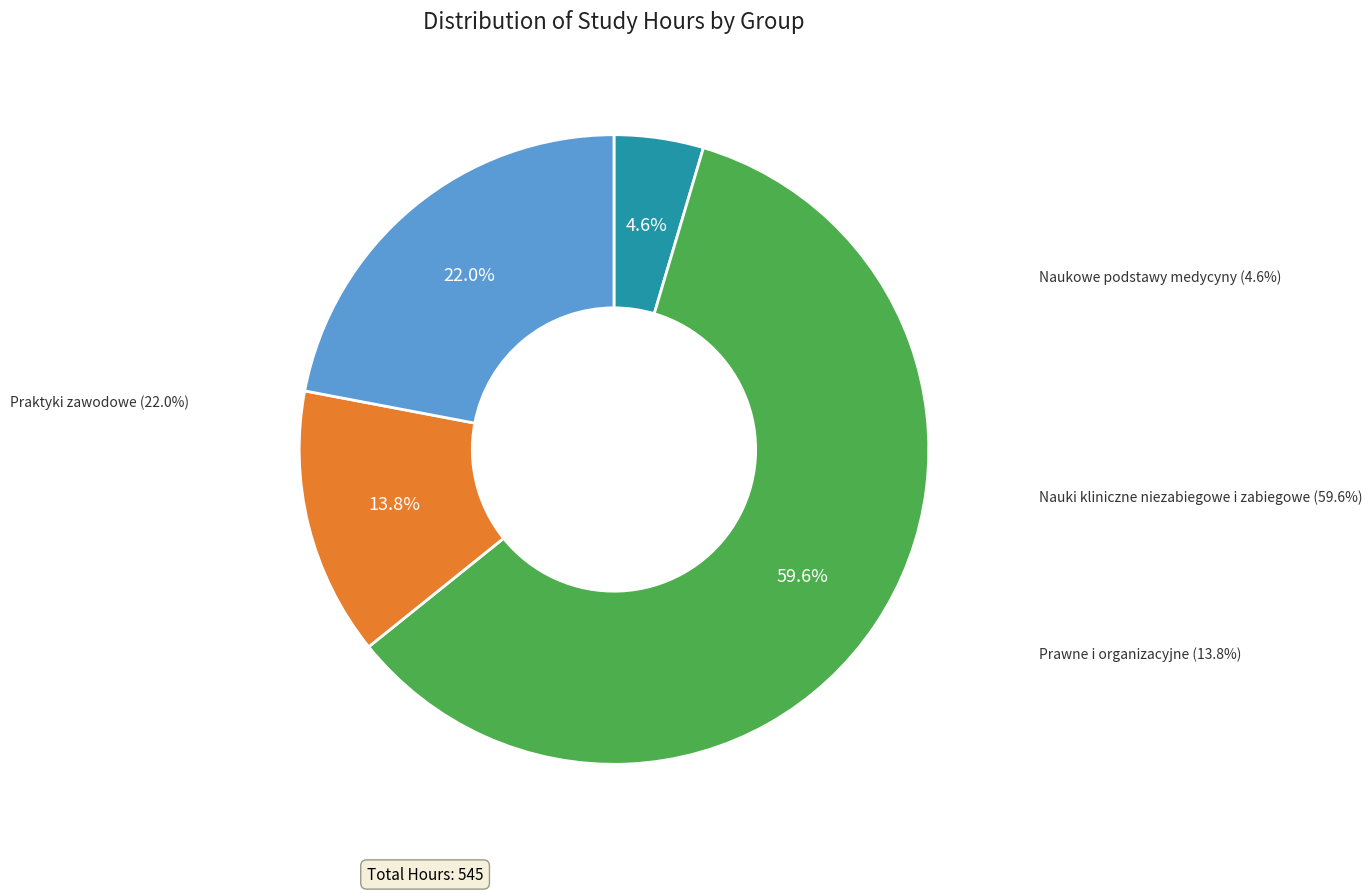

To the nearest percent, what is the difference between the Prawne i organizacyjne and Nauki kliniczne niezabiegowe i zabiegowe slice percentages?

46%